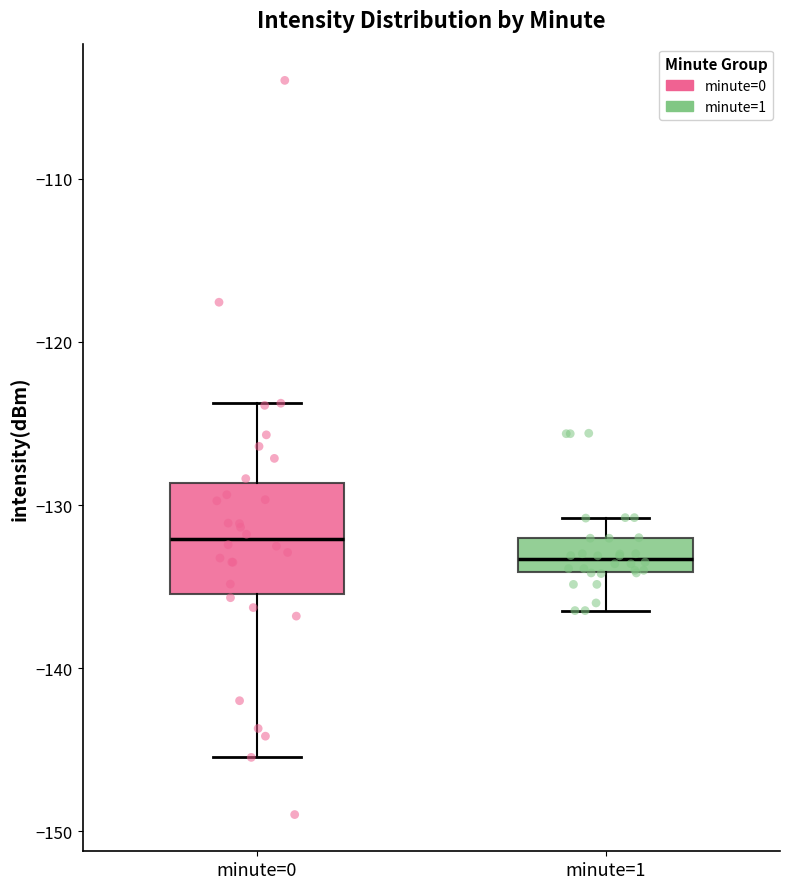

Reading left to right, read every box against the y-axis: the position of its median line, the range the box covers, and the ends of its whiskers. The values are not printed on the chart, so give them approximately, as read against the axis.

minute=0: median -132, box -135 to -129, whiskers -145 to -124
minute=1: median -133, box -134 to -132, whiskers -136 to -131